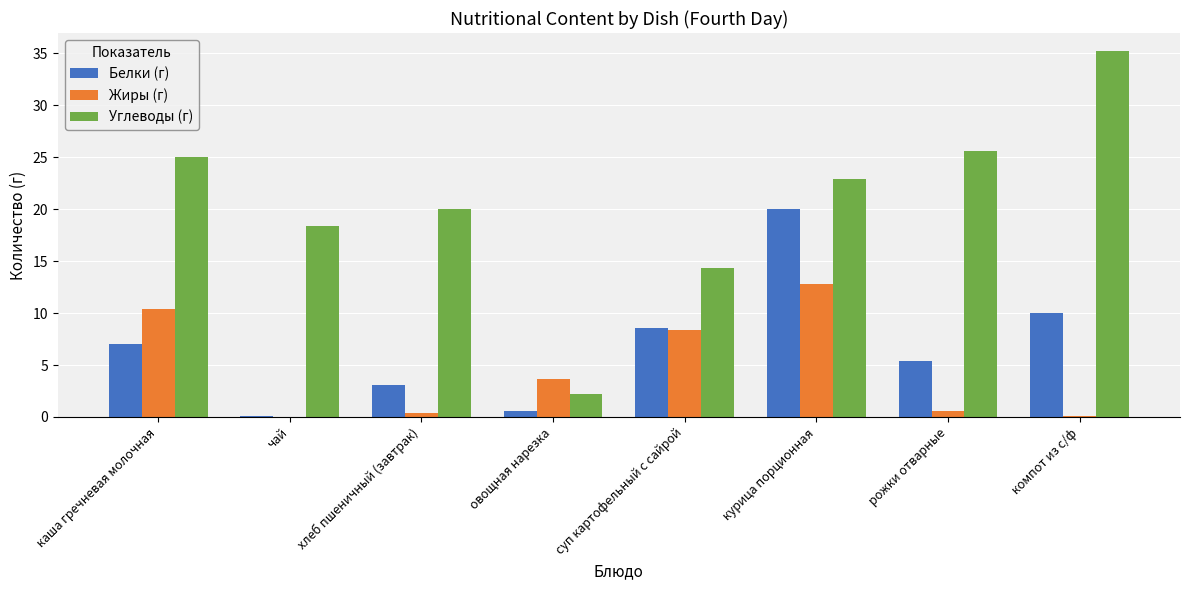

Where does the Белки (г) series first go above 6?

каша гречневая молочная